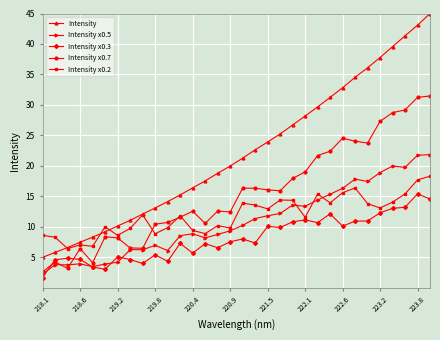

Which series has the largest total across all categories?

Intensity